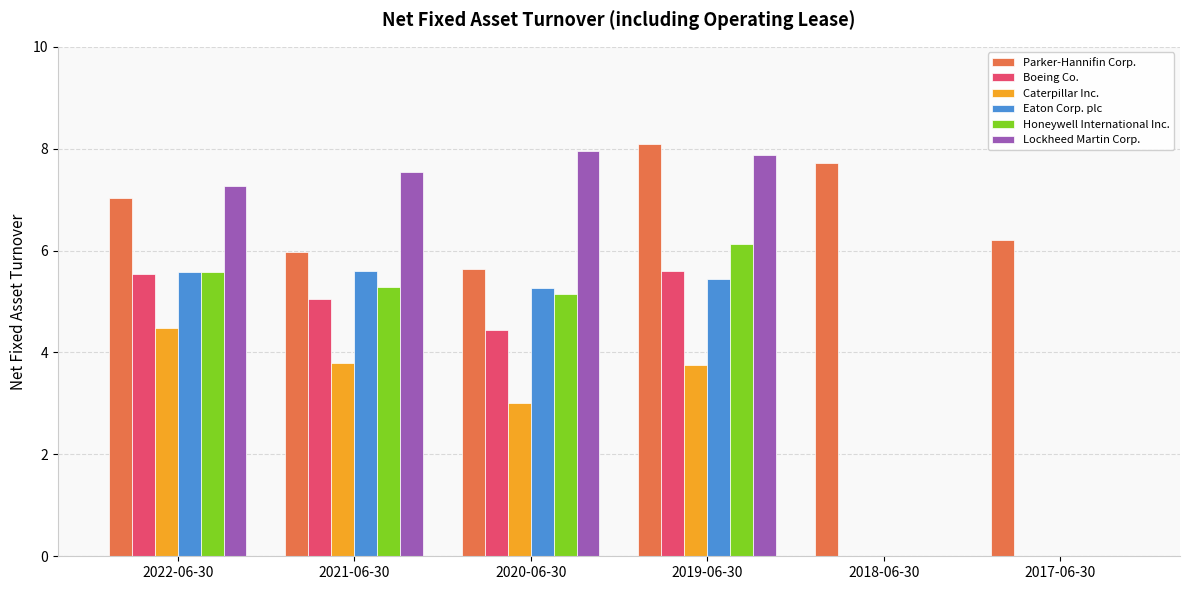

What is the highest value of the Lockheed Martin Corp. series?

8.0